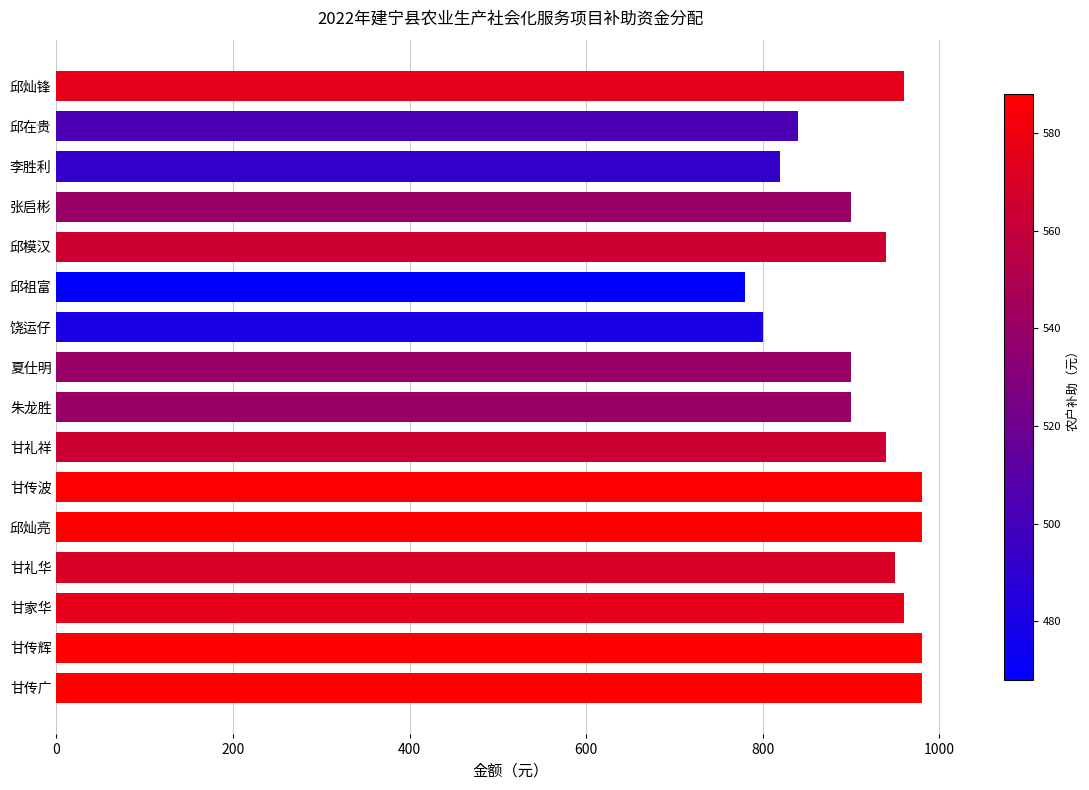

How many bars are there in total?

16